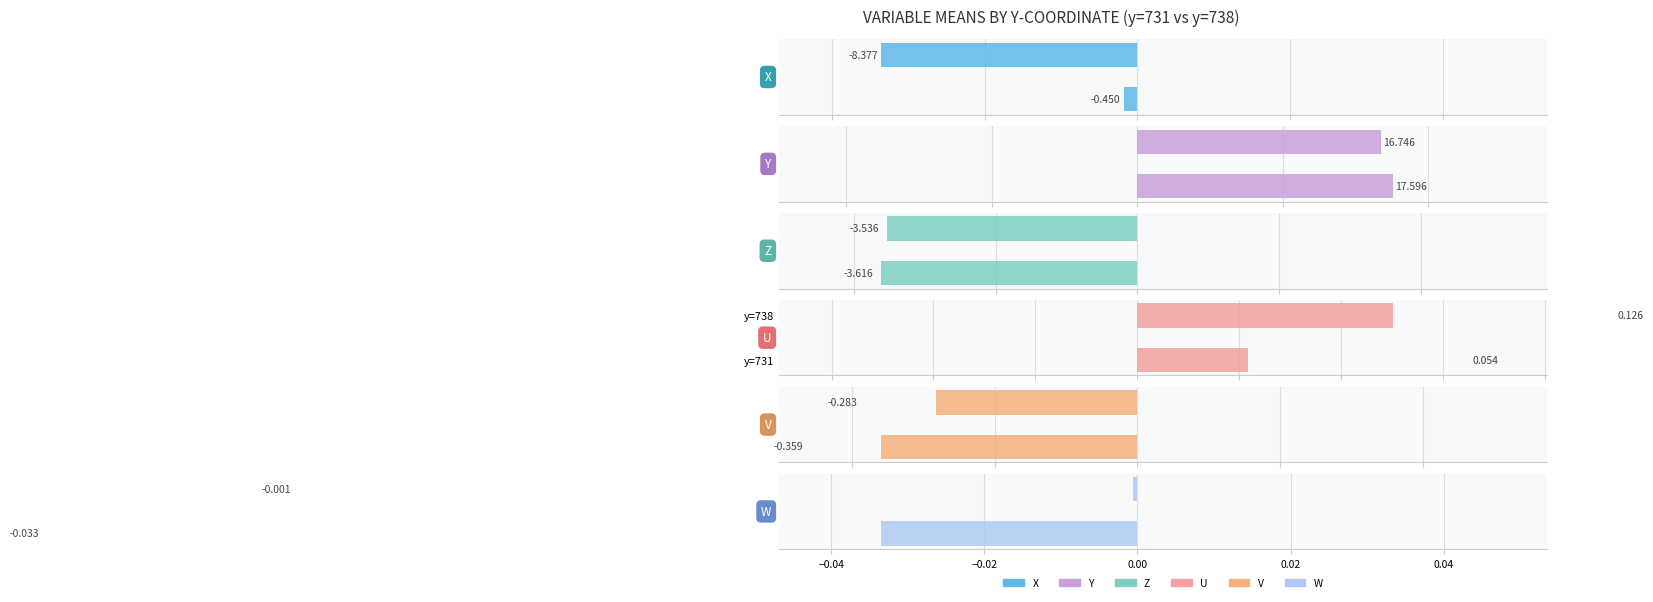

What is the difference between the maximum and minimum values in the U series?

0.1